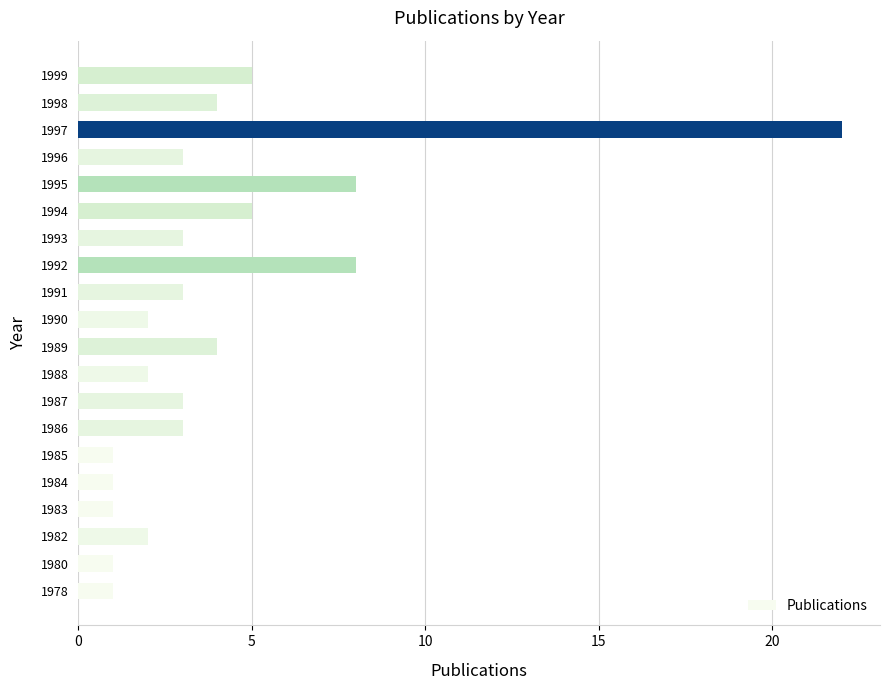

The chart shows a value of 3 at 1988. True or false?

False